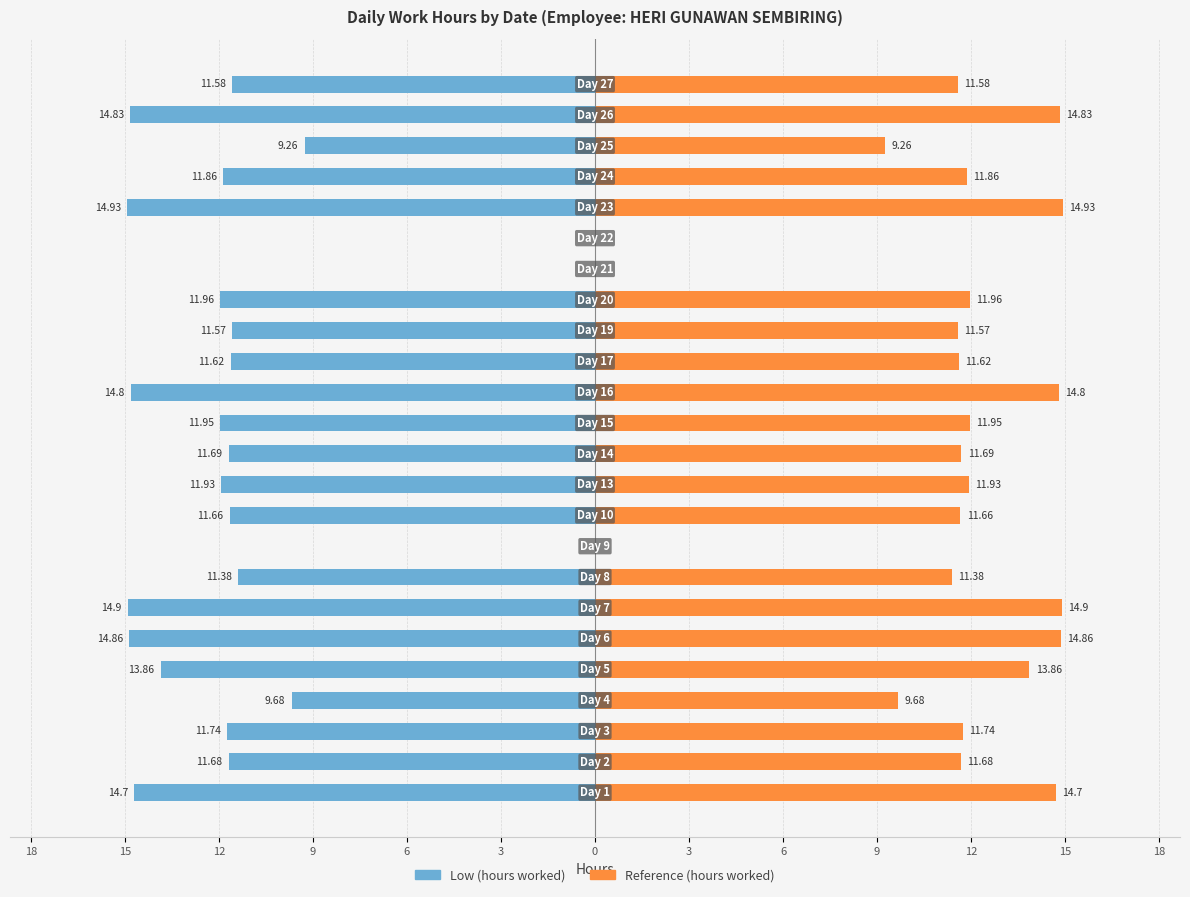

Reading left to right, transcribe all the data shown in this chart.

Low (hours worked): -14.7	-11.7	-11.7	-9.7	-13.9	-14.9	-14.9	-11.4	0.0	-11.7	-11.9	-11.7	-11.9	-14.8	-11.6	-11.6	-12.0	0.0	0.0	-14.9	-11.9	-9.3	-14.8	-11.6
Reference (hours worked): 14.7	11.7	11.7	9.7	13.9	14.9	14.9	11.4	0.0	11.7	11.9	11.7	11.9	14.8	11.6	11.6	12.0	0.0	0.0	14.9	11.9	9.3	14.8	11.6